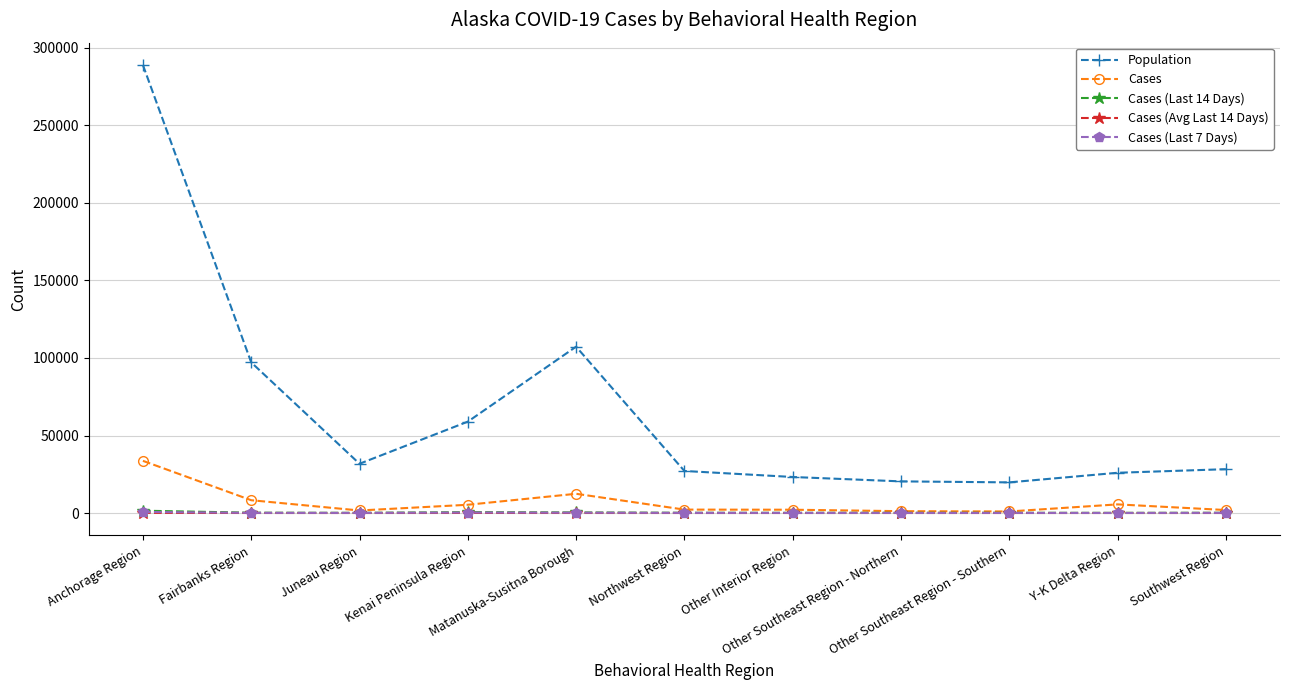

What is the total value across all series at Y-K Delta Region?

31668.4